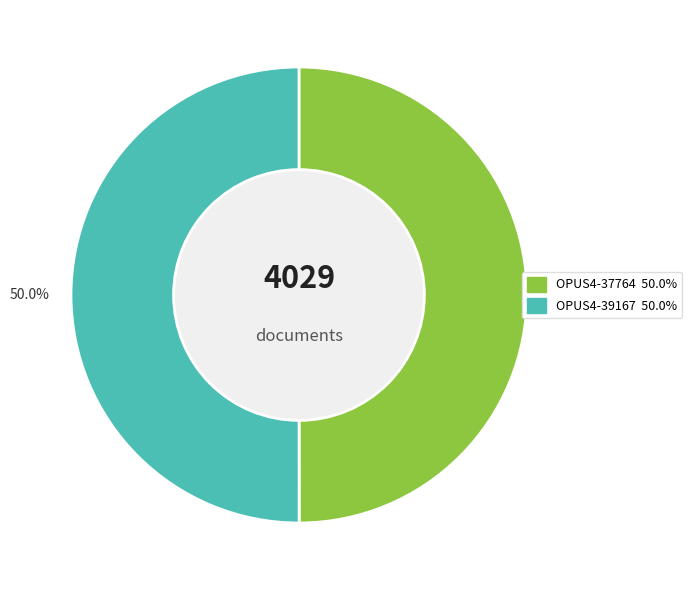

Combined, do OPUS4-39167 and OPUS4-37764 account for over 50%?

Yes